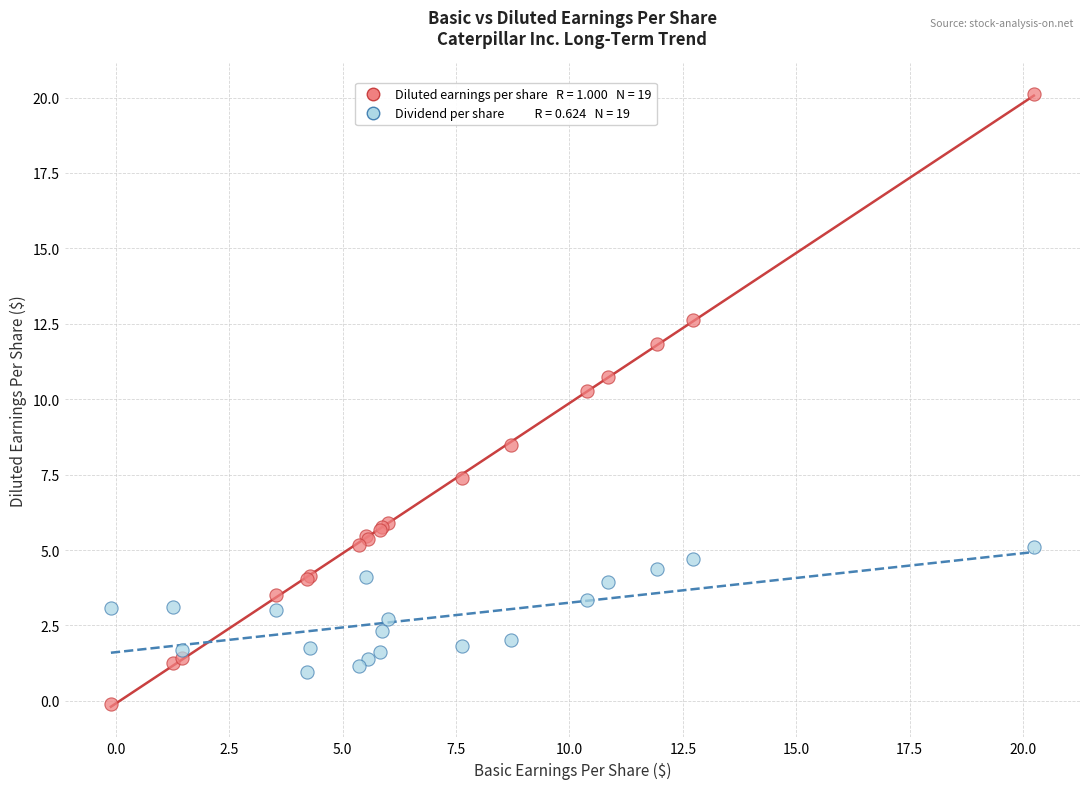

Across all series, what Y value is closest to 10?

10.3